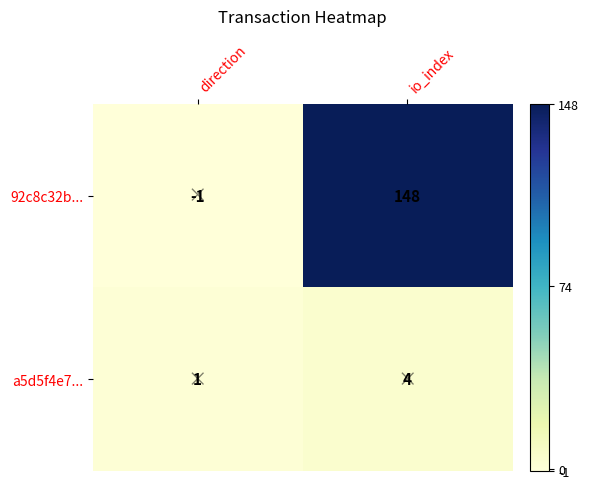

Reading left to right, what are all the values shown in this chart?

92c8c32b...: direction=-1	io_index=148
a5d5f4e7...: direction=1	io_index=4